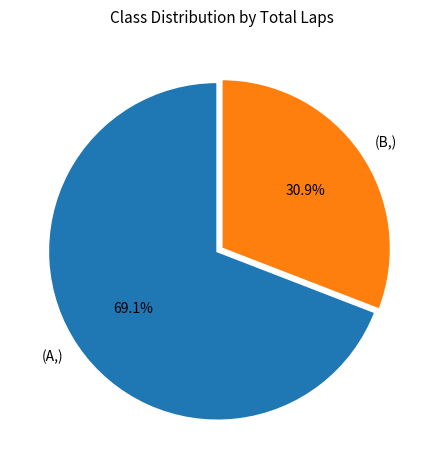

Does any single category account for the majority?

Yes